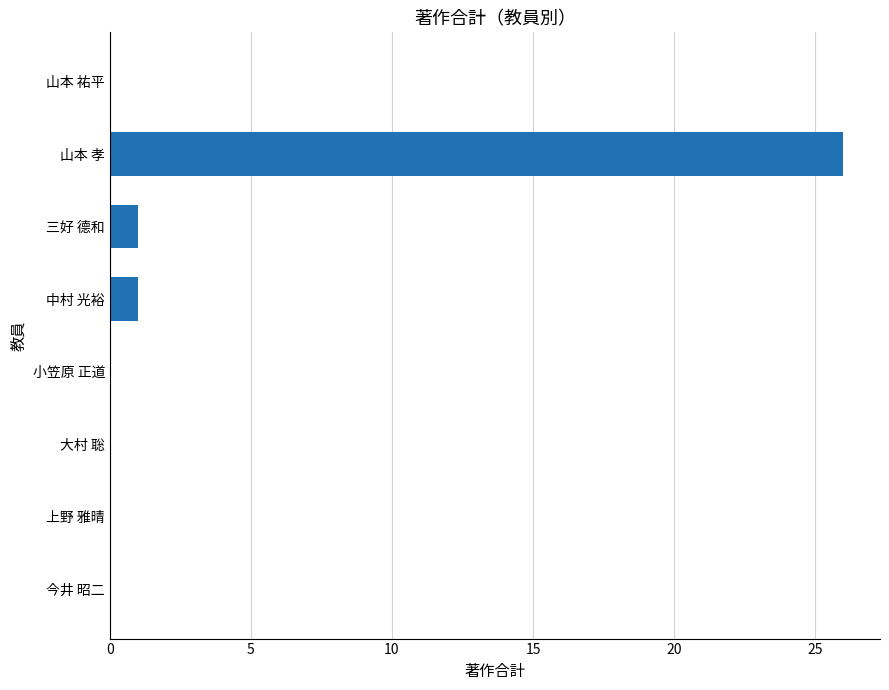

What is the change in value from 三好 德和 to 山本 孝?

+25